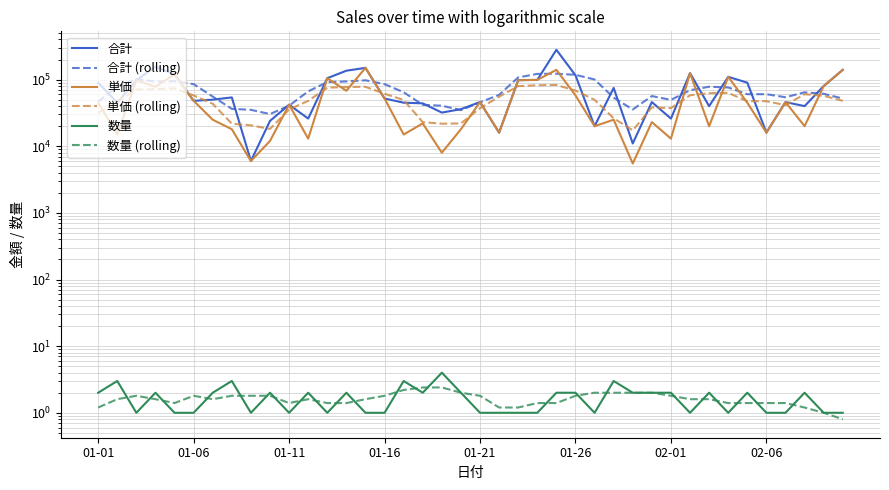

Which series has the largest total across all categories?

合計